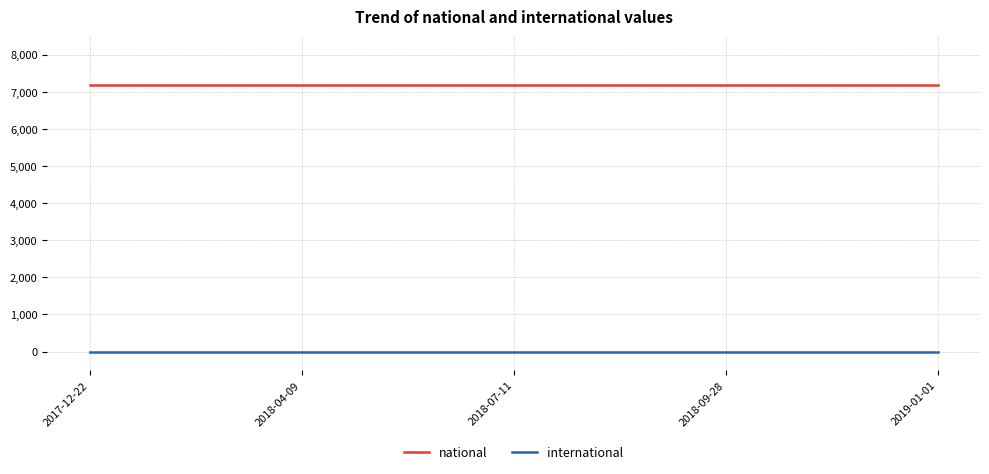

At how many categories does at least one series exceed 2803?

5